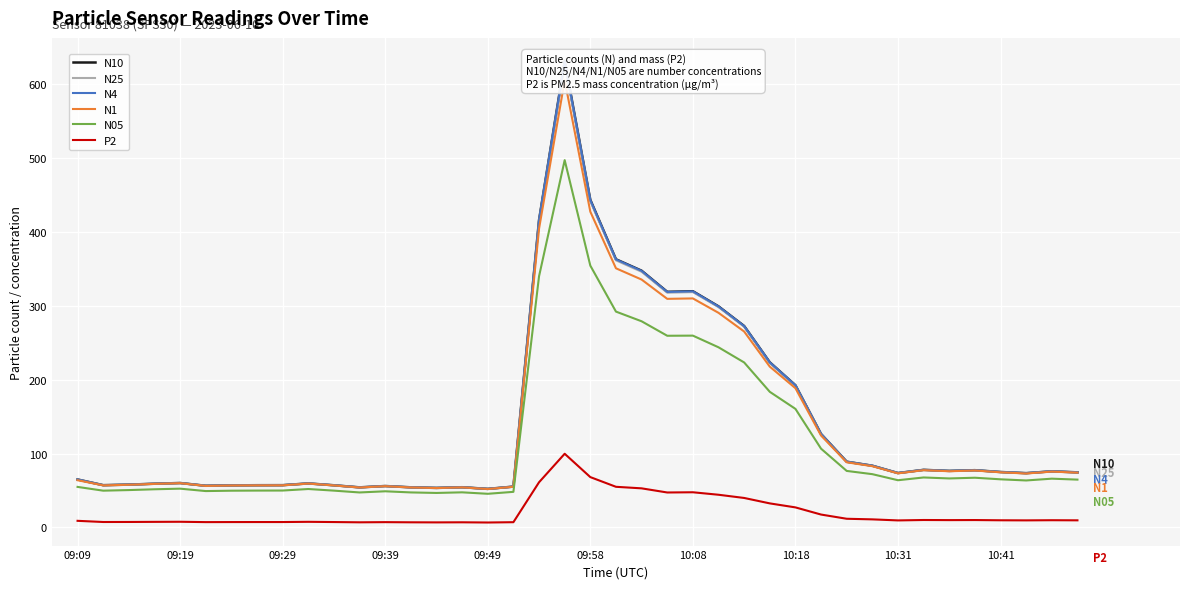

True or false: N25 and N10 intersect in this chart.

False